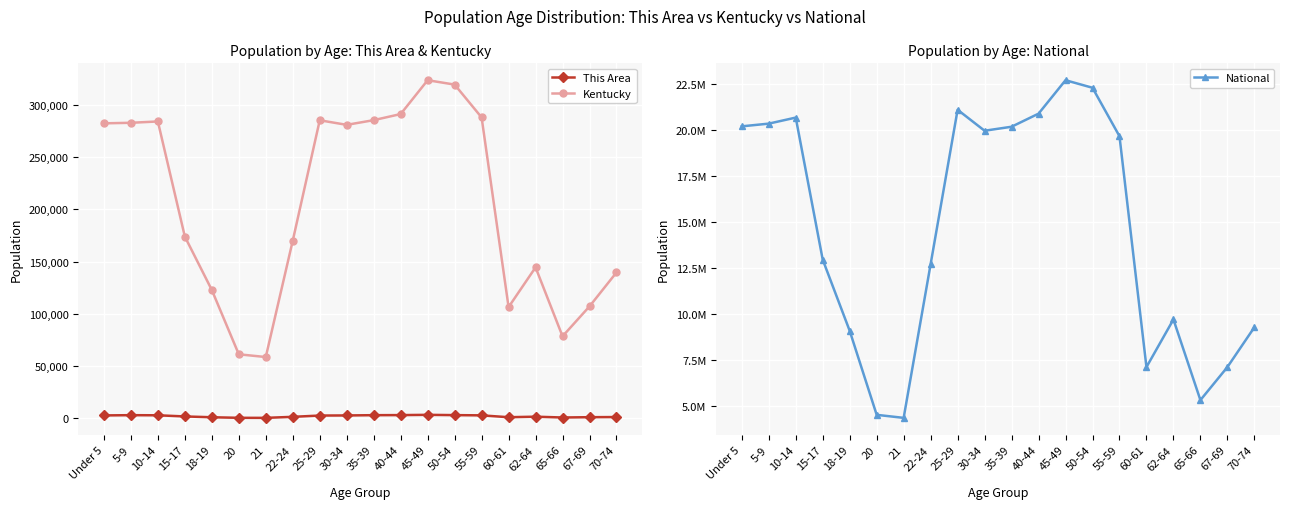

What is the sum of the National values at 67-69 and 70-74?

16393527